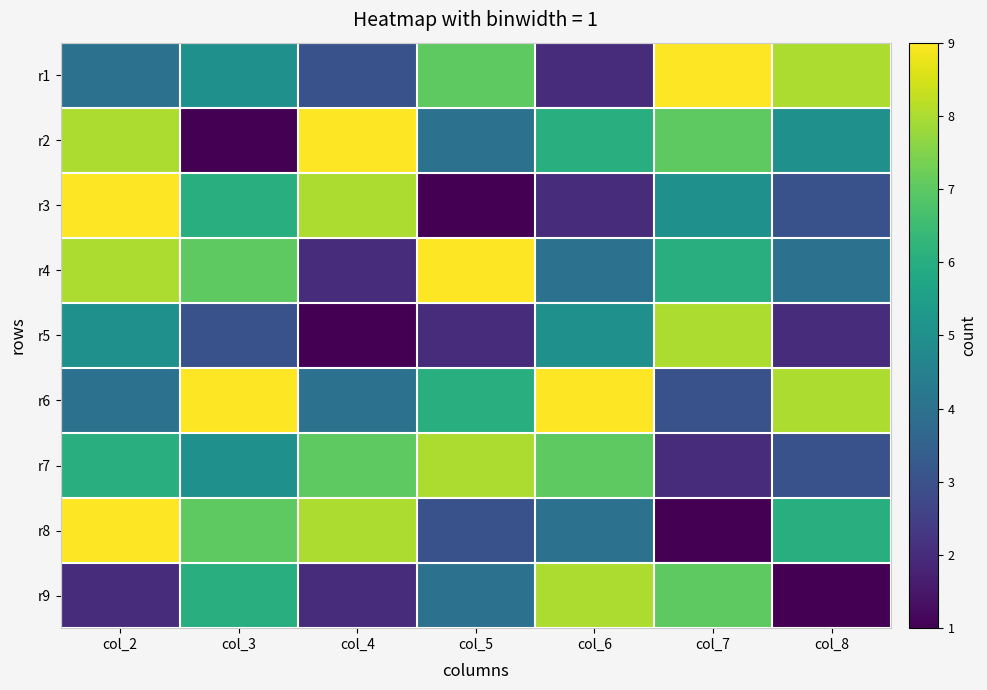

Rank the series by their maximum value, from lowest to highest.

r5, r7, r9, r1, r2, r3, r4, r6, r8